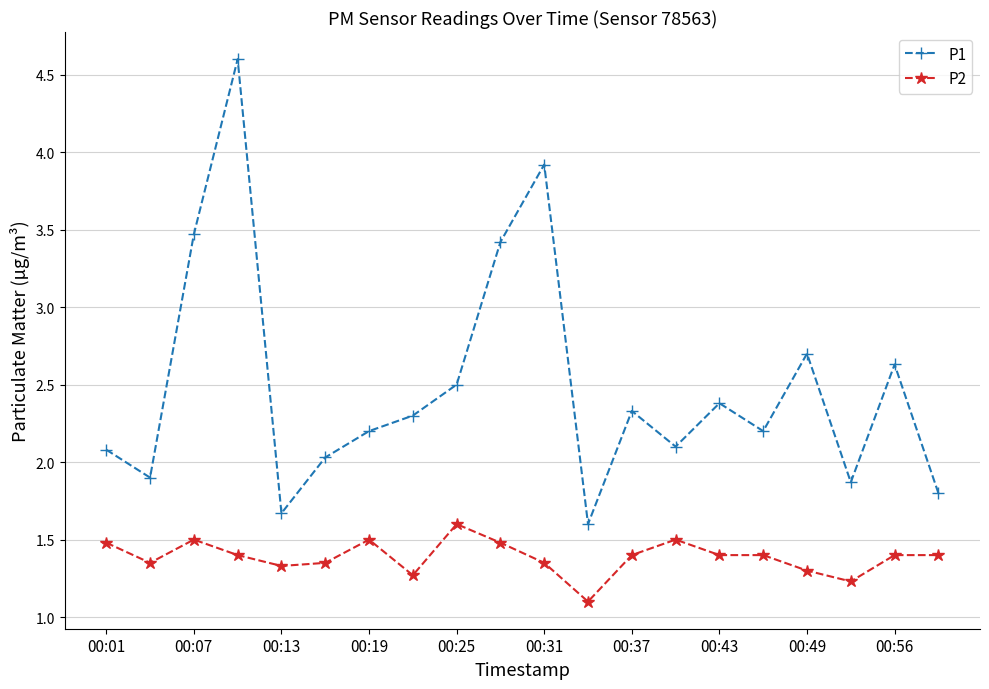

What are all the series names shown in the legend?

P1, P2